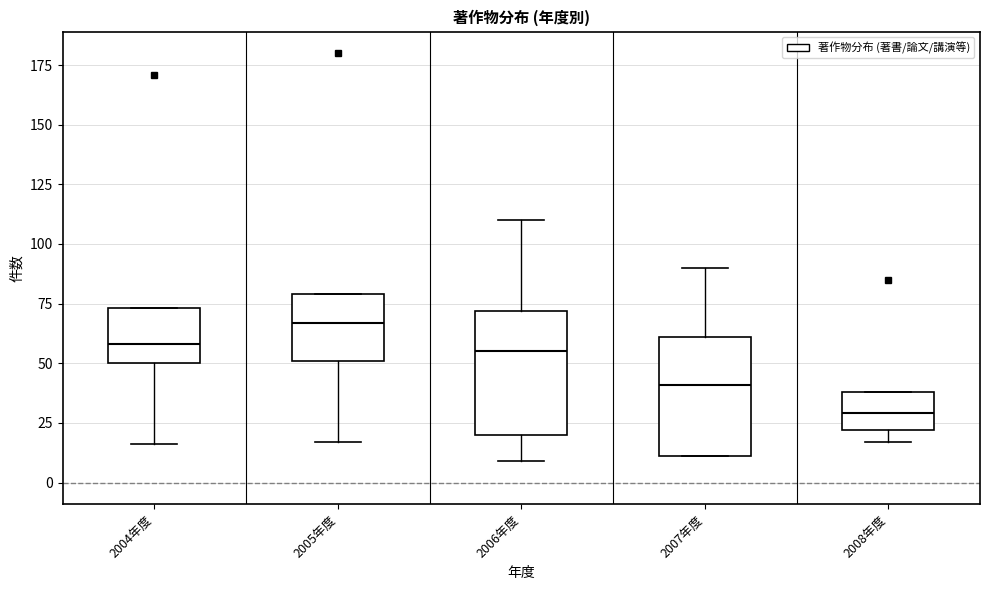

Which box has the highest median line?

2005年度